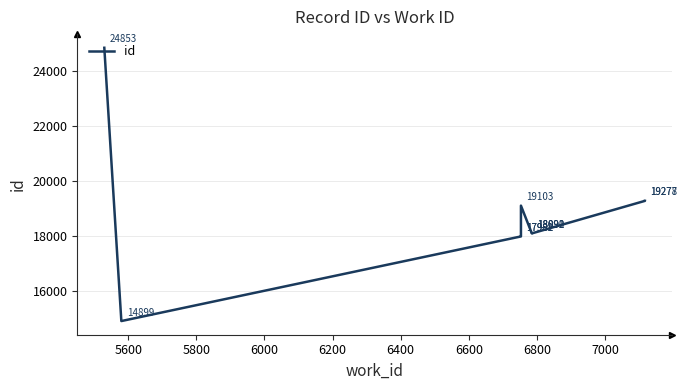

Does the chart display data point markers on the line(s)?

No